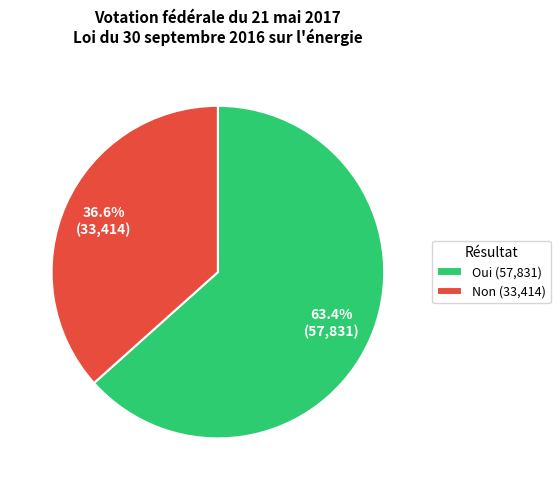

How many segments does this pie chart have?

2